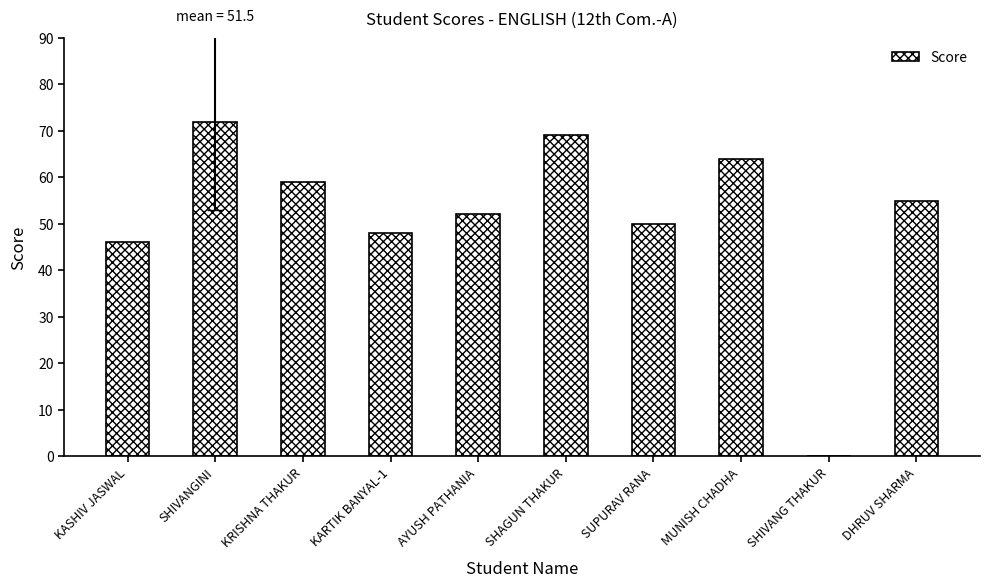

Reading left to right, what are all the values shown in this chart?

KASHIV JASWAL=46	SHIVANGINI=72	KRISHNA THAKUR=59	KARTIK BANYAL-1=48	AYUSH PATHANIA=52	SHAGUN THAKUR=69	SUPURAV RANA=50	MUNISH CHADHA=64	SHIVANG THAKUR=0	DHRUV SHARMA=55